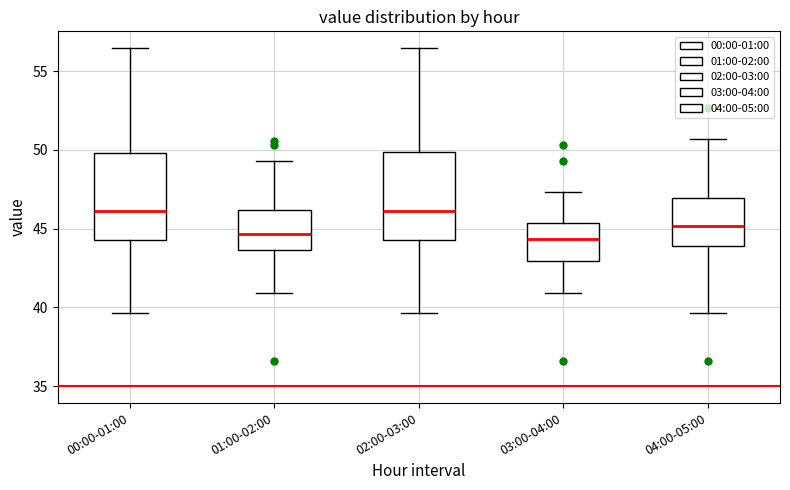

Reading left to right, read every box against the y-axis: the position of its median line, the range the box covers, and the ends of its whiskers. The values are not printed on the chart, so give them approximately, as read against the axis.

00:00-01:00: median 46.0, box 44.5 to 50.0, whiskers 39.5 to 56.5
01:00-02:00: median 44.5, box 43.5 to 46.0, whiskers 41.0 to 49.5
02:00-03:00: median 46.0, box 44.5 to 50.0, whiskers 39.5 to 56.5
03:00-04:00: median 44.5, box 43.0 to 45.5, whiskers 41.0 to 47.5
04:00-05:00: median 45.0, box 44.0 to 47.0, whiskers 39.5 to 50.5